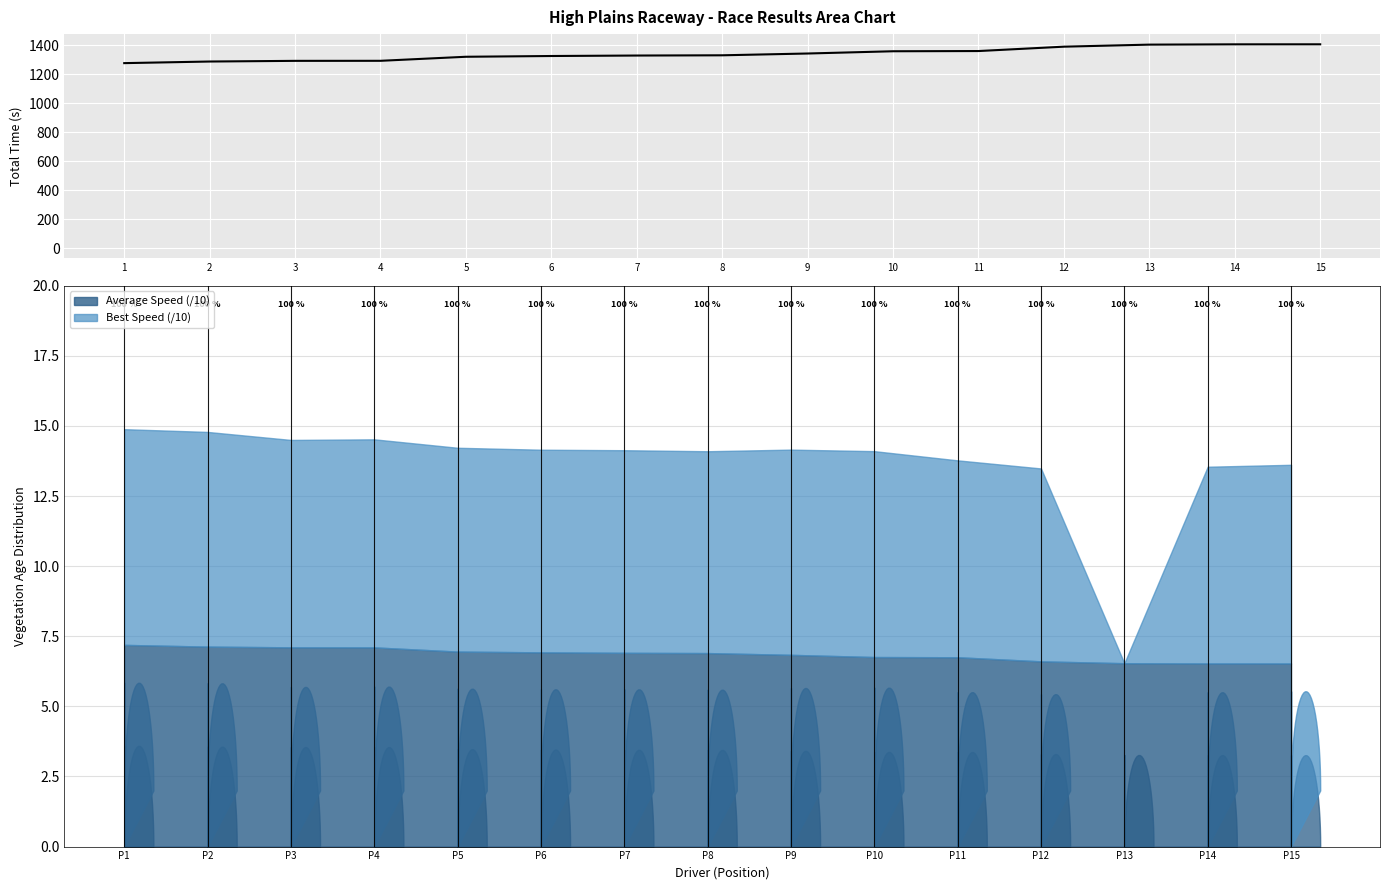

What is the difference between the maximum and minimum values?

129.8